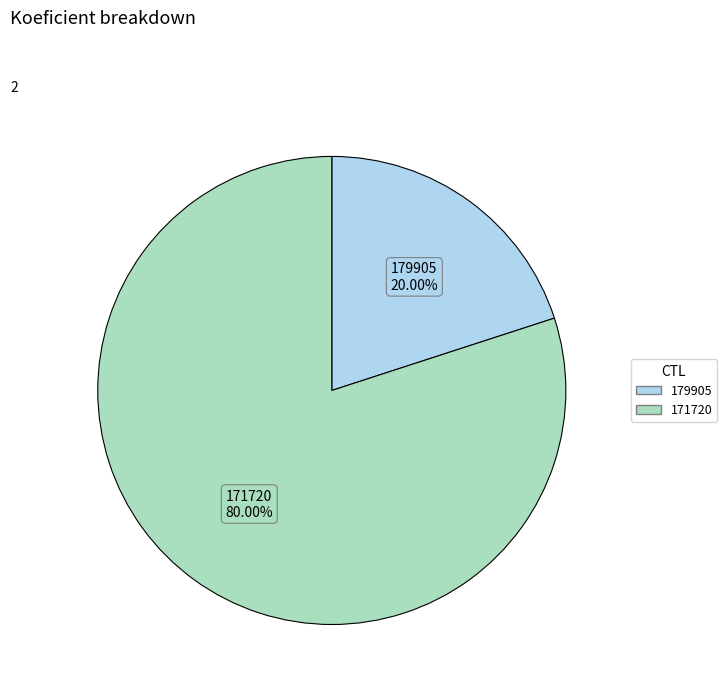

Is it true that 171720 is 89% of the pie?

False